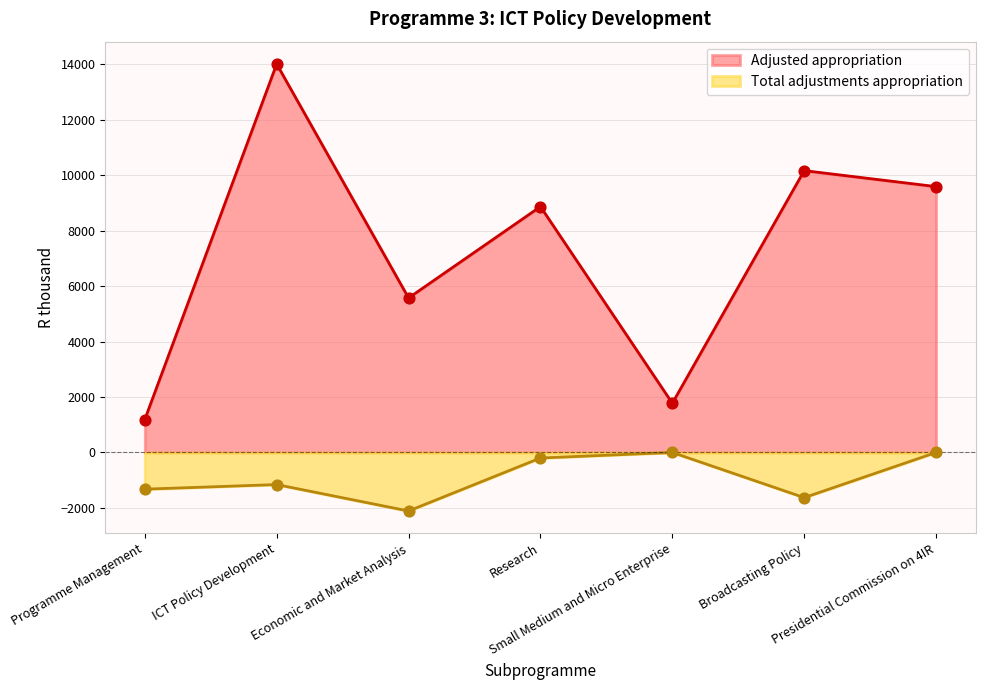

Is the value of Adjusted appropriation at ICT Policy Development greater than the value of Total adjustments appropriation at ICT Policy Development?

Yes